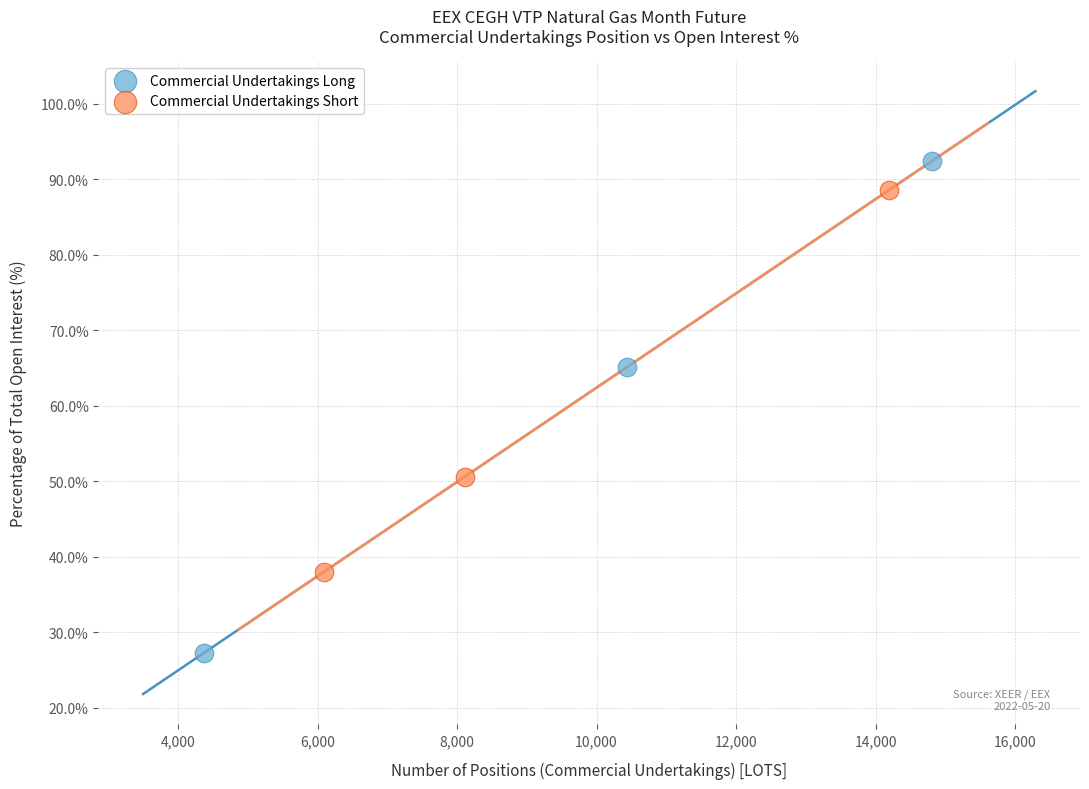

Which series contains the highest Y value?

Commercial Undertakings Long